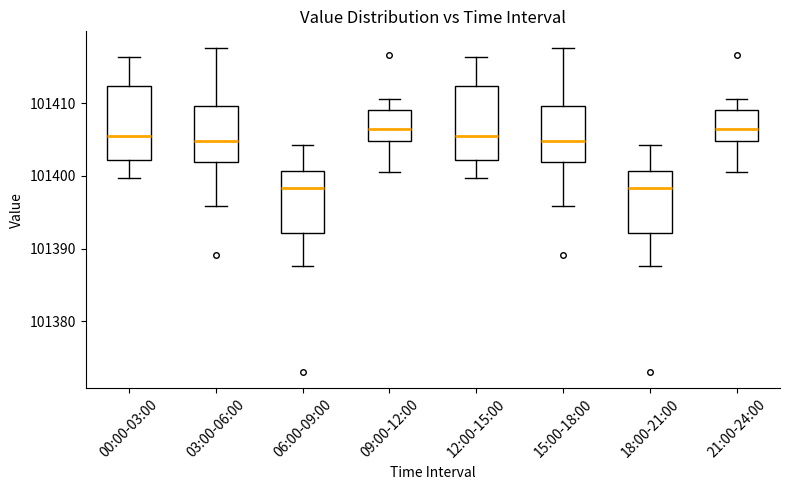

Reading left to right, read every box against the y-axis: the position of its median line, the range the box covers, and the ends of its whiskers. The values are not printed on the chart, so give them approximately, as read against the axis.

00:00-03:00: median 101405, box 101402 to 101412, whiskers 101400 to 101416
03:00-06:00: median 101405, box 101402 to 101410, whiskers 101396 to 101418
06:00-09:00: median 101398, box 101392 to 101401, whiskers 101388 to 101404
09:00-12:00: median 101406, box 101405 to 101409, whiskers 101401 to 101411
12:00-15:00: median 101405, box 101402 to 101412, whiskers 101400 to 101416
15:00-18:00: median 101405, box 101402 to 101410, whiskers 101396 to 101418
18:00-21:00: median 101398, box 101392 to 101401, whiskers 101388 to 101404
21:00-24:00: median 101406, box 101405 to 101409, whiskers 101401 to 101411